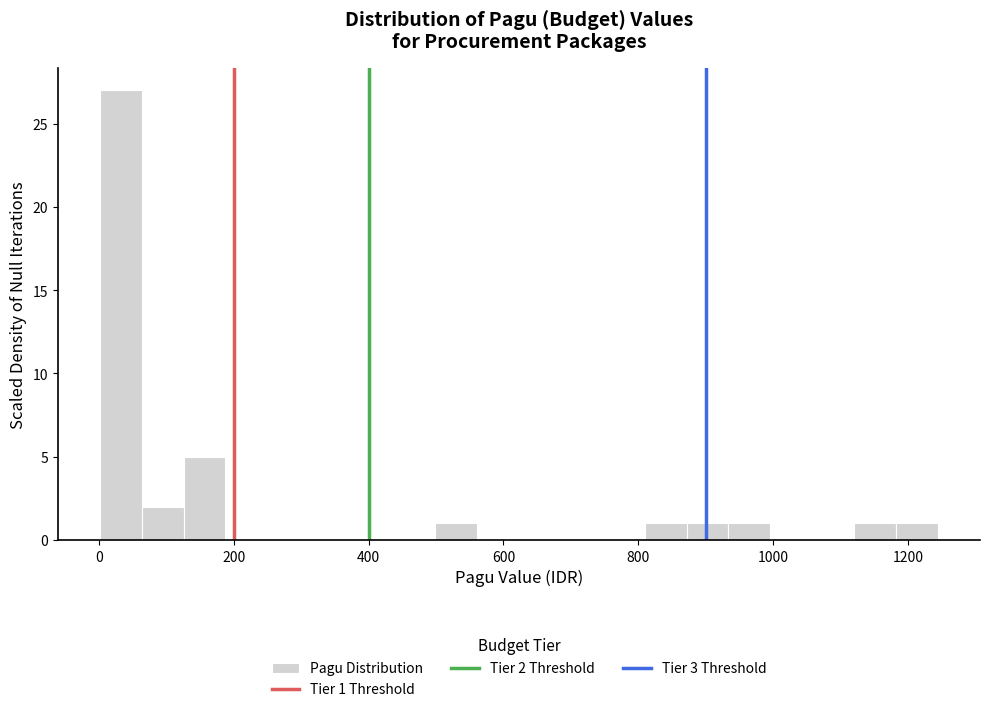

Read against the x-axis, roughly where is the centre of the tallest bar?

40